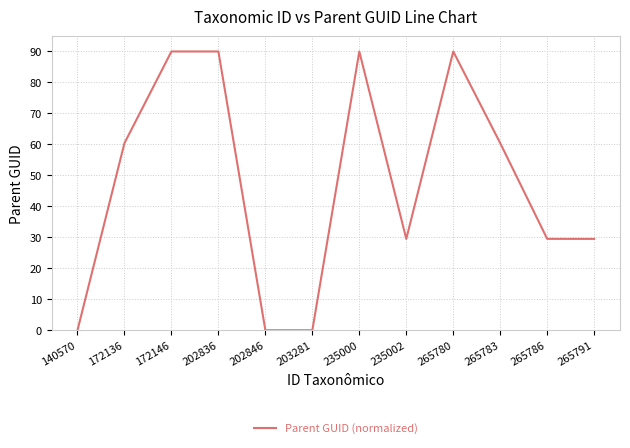

What is the maximum value shown in the chart?

90.0